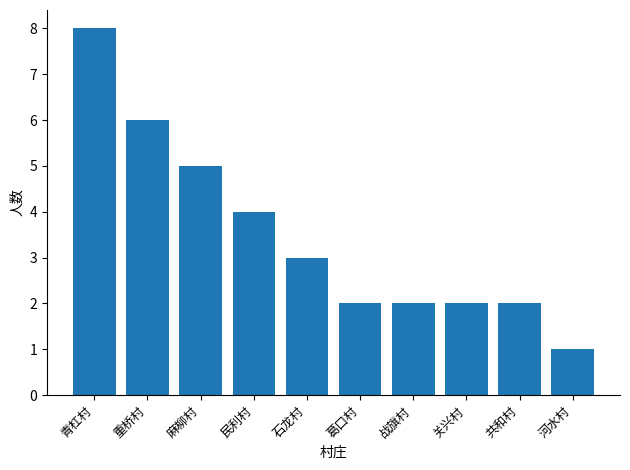

What is the label of the 9th bar from the left?

共和村